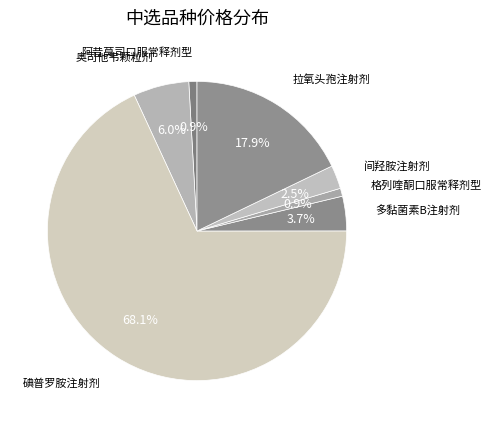

The 格列喹酮口服常释剂型 slice represents 14% of the pie. True or false?

False